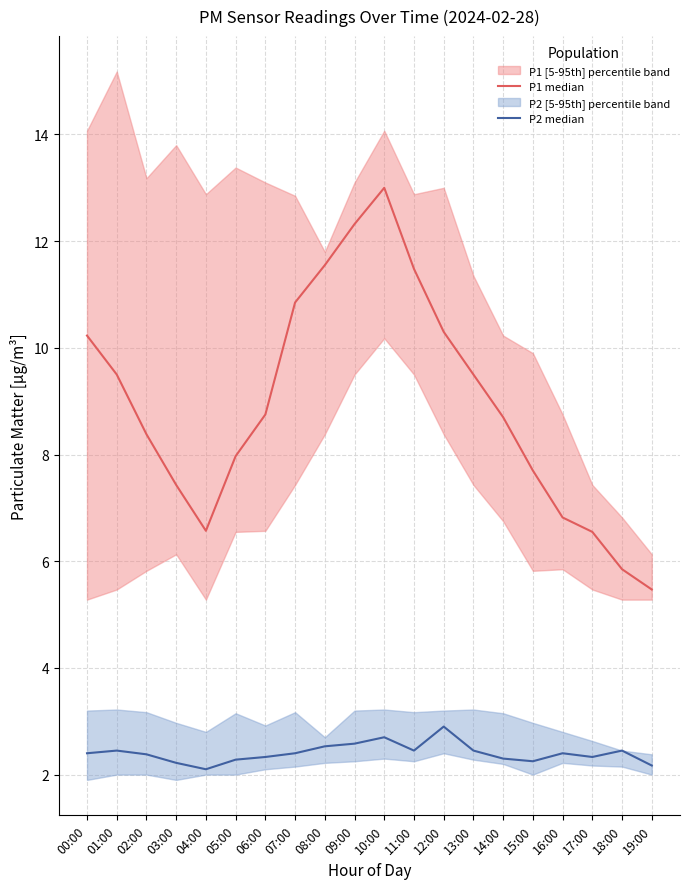

What position from the right is 17:00?

3